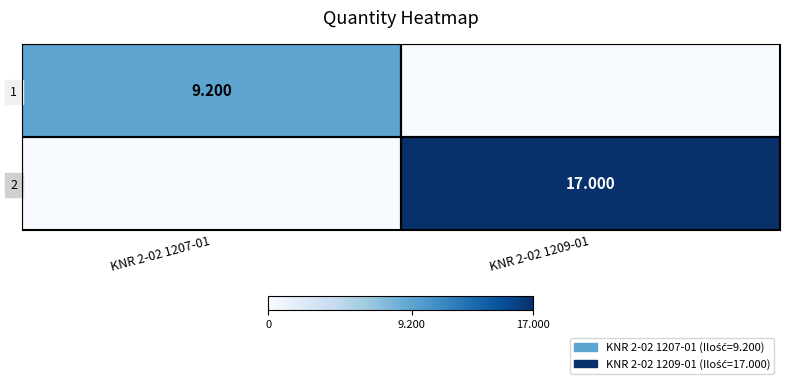

How many categories are shown in the chart?

2